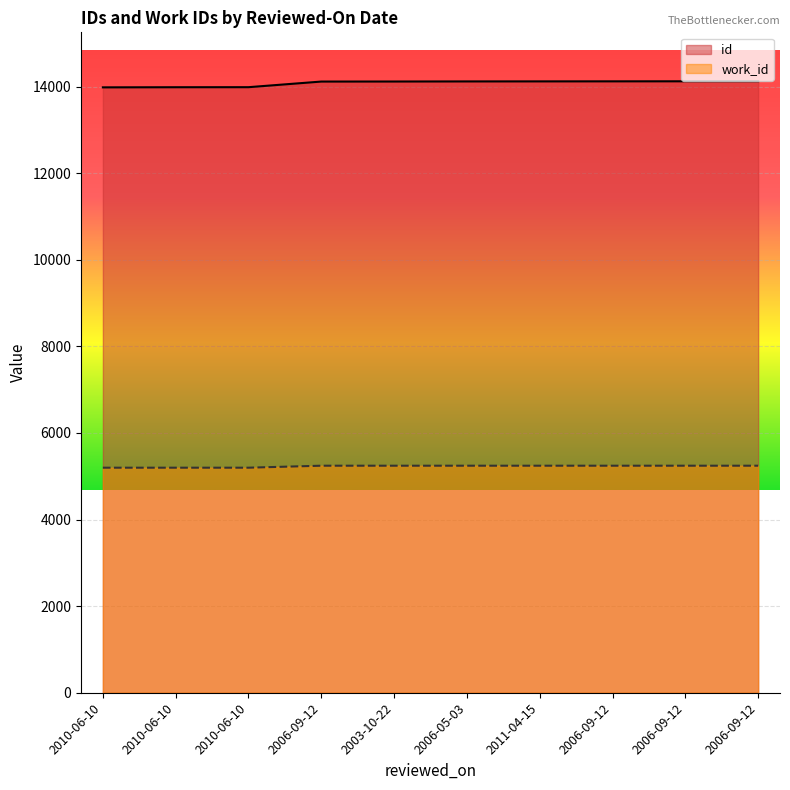

What is the label of the 3rd point from the left?

2010-06-10